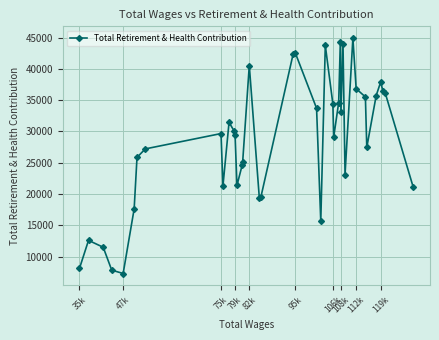

What is the smallest value displayed?

7283